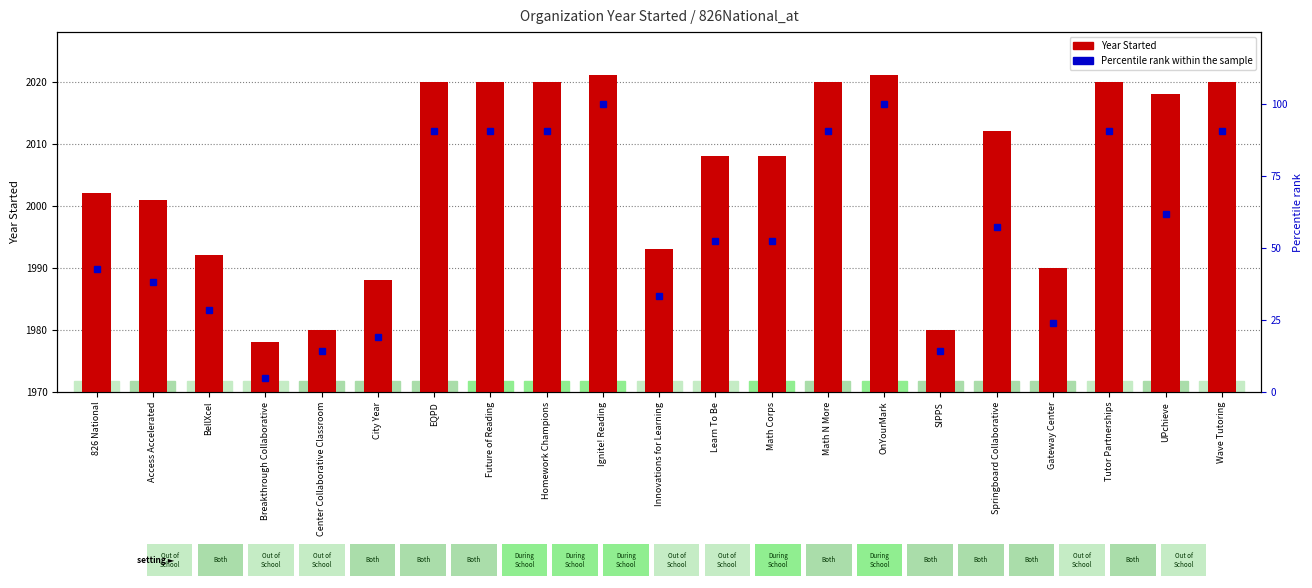

How many data points in Year Started are above 2008?

10